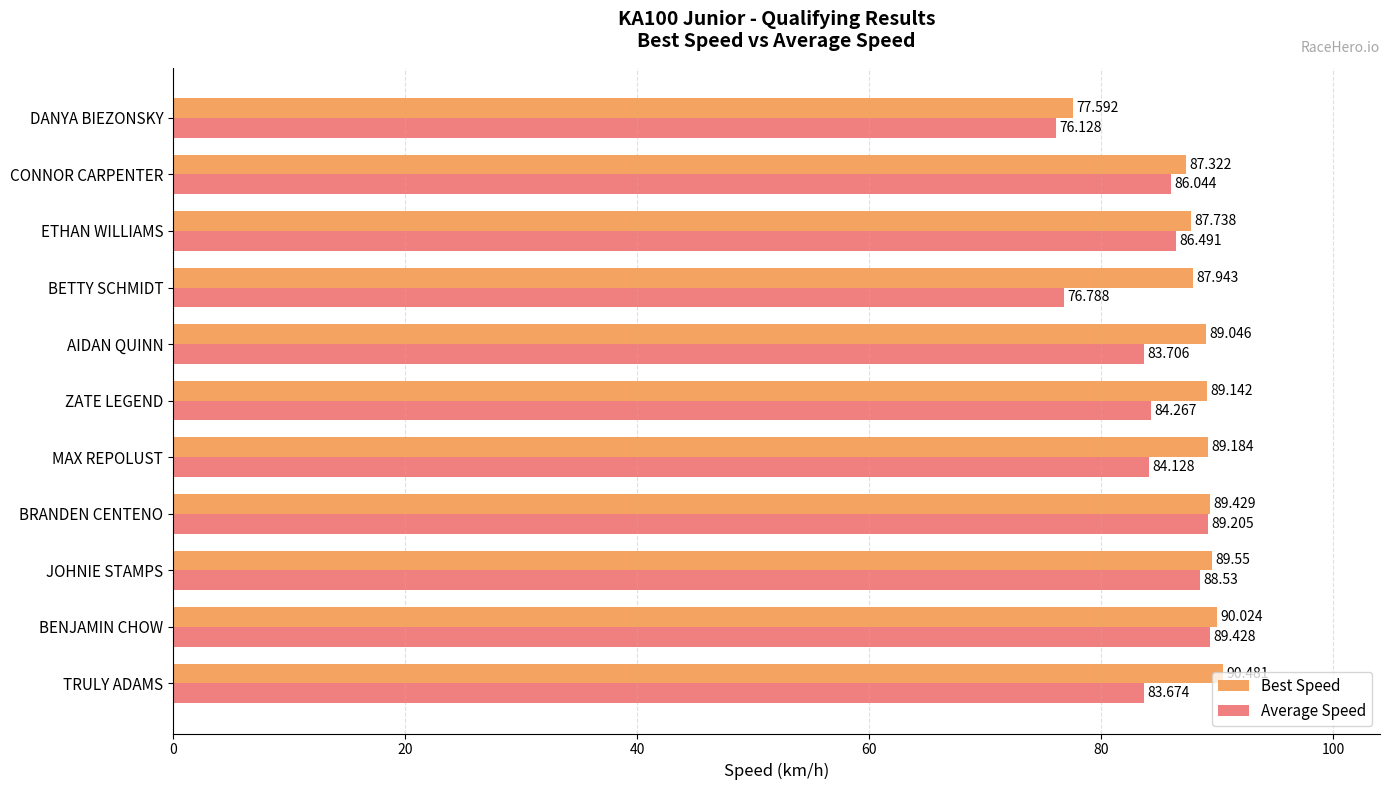

Which label corresponds to the smallest value in the chart?

DANYA BIEZONSKY